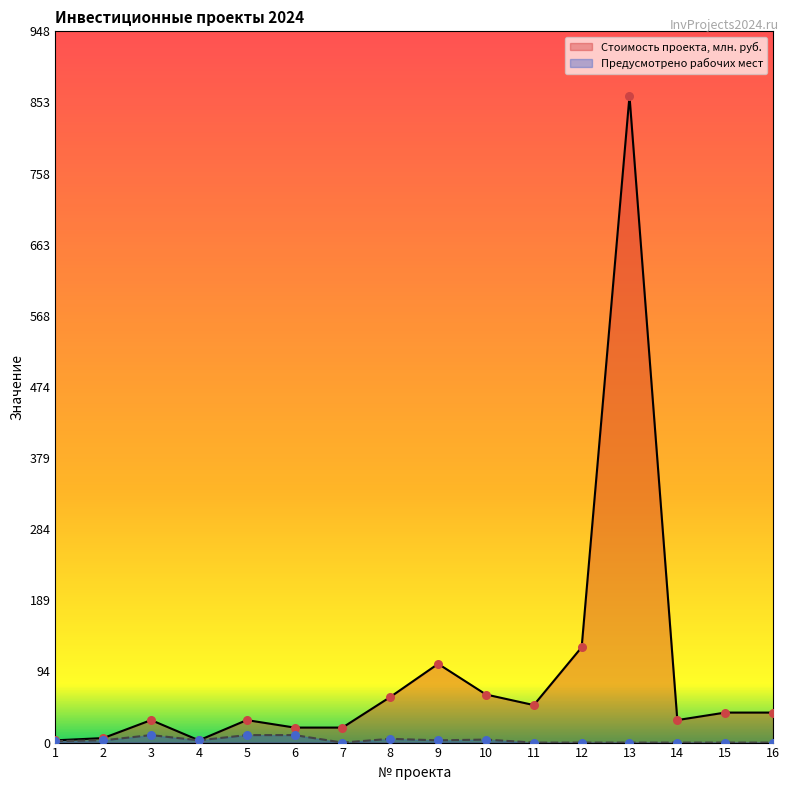

What is the total value across all series at 13?

862.0